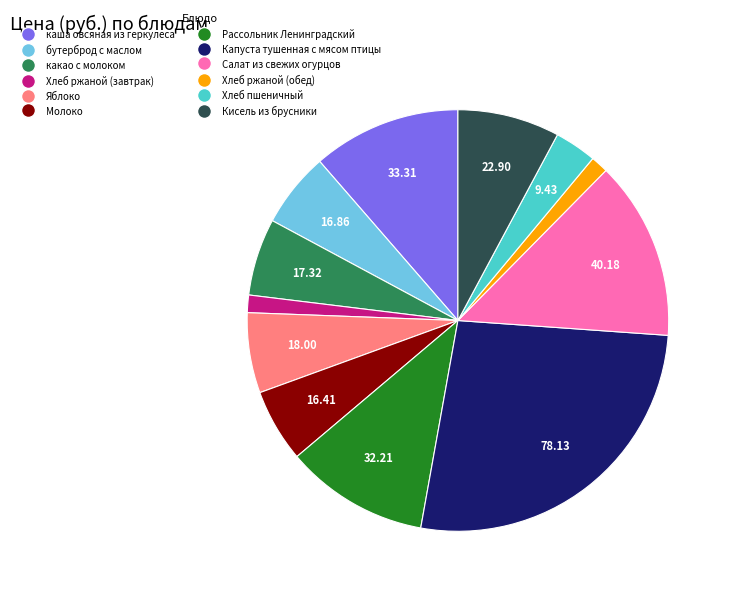

Approximately how many times larger is the value at бутерброд с маслом compared to Молоко?

1.0